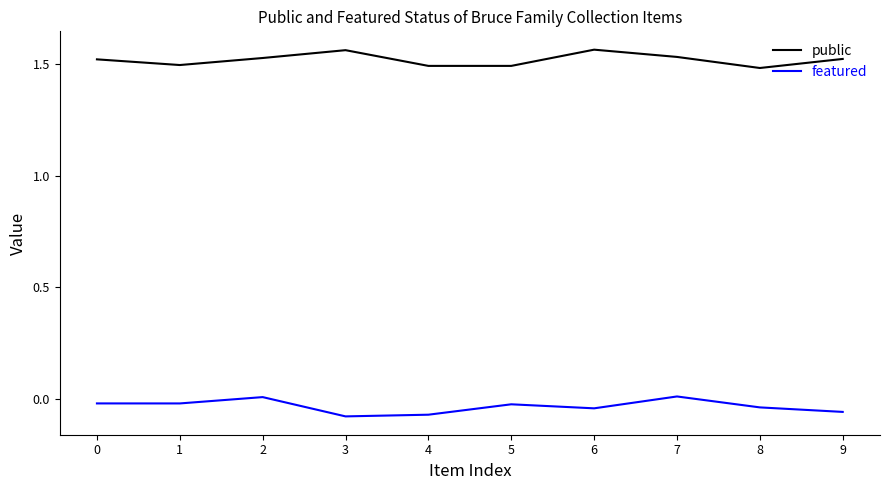

Which series has the largest total across all categories?

public